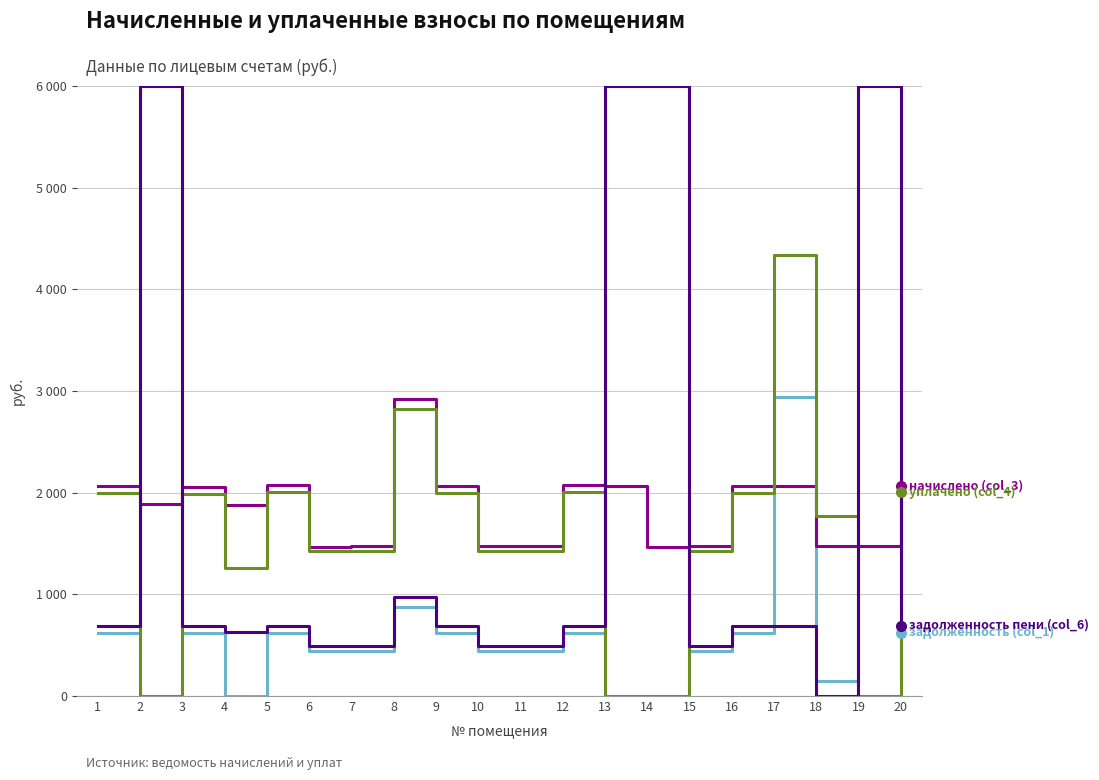

Is this an area chart (filled region under the line)?

No